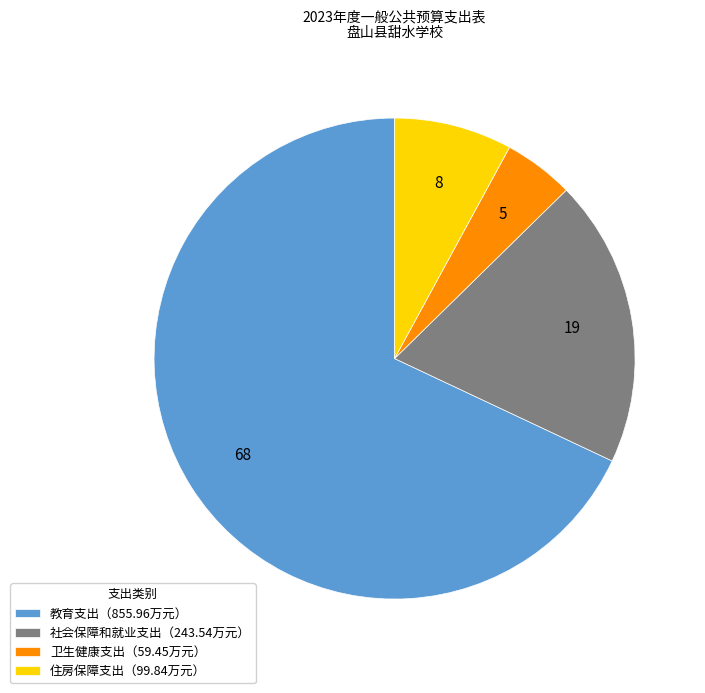

Between 住房保障支出（99.84万元） and 卫生健康支出（59.45万元）, which is larger?

住房保障支出（99.84万元）